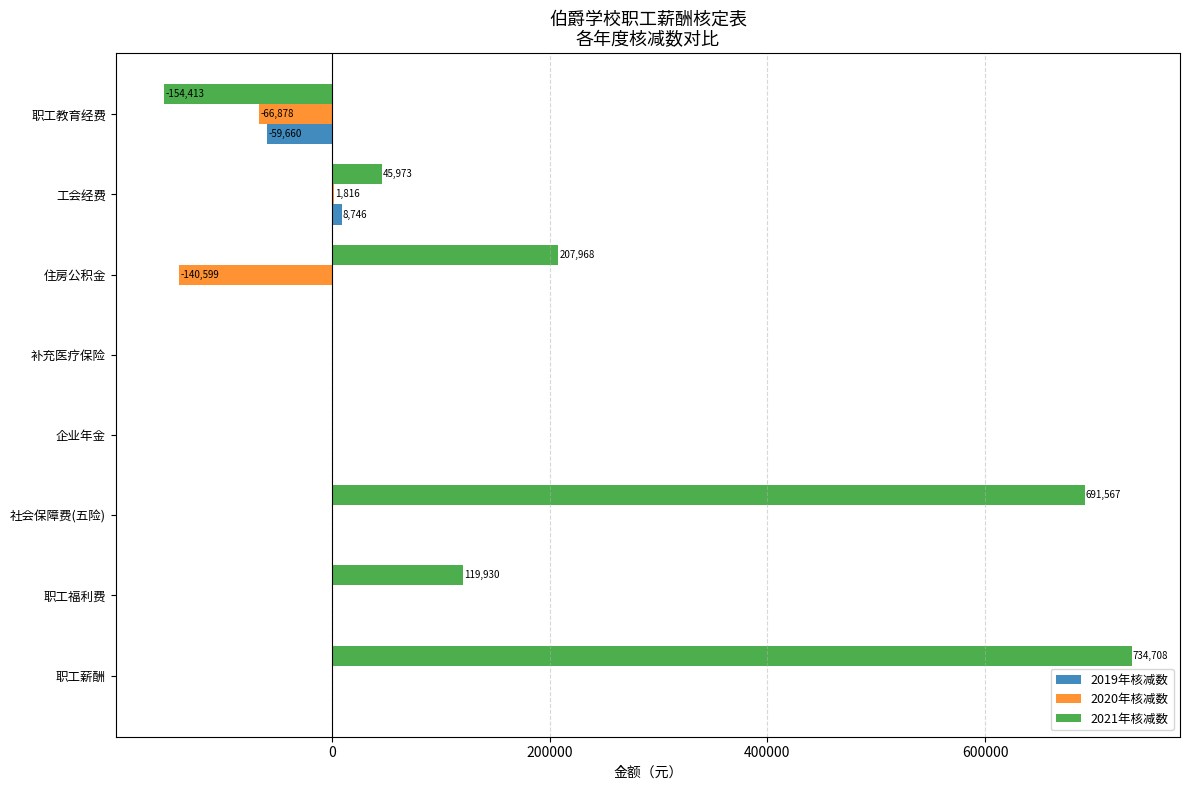

Which label corresponds to the largest value in the chart?

职工薪酬